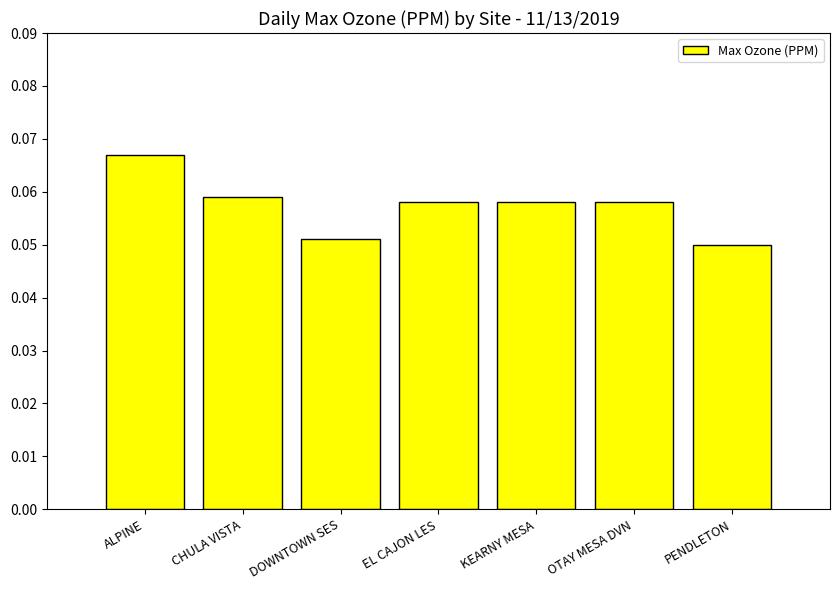

What is the label of the 2nd bar from the right?

OTAY MESA DVN